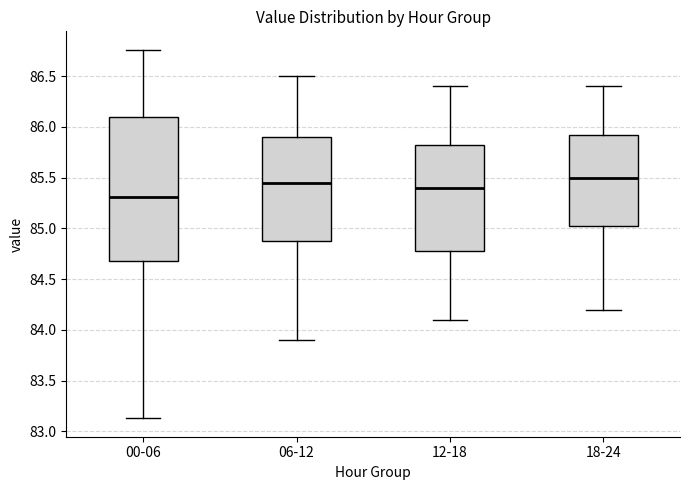

Reading left to right, read every box against the y-axis: the position of its median line, the range the box covers, and the ends of its whiskers. The values are not printed on the chart, so give them approximately, as read against the axis.

00-06: median 85.30, box 84.70 to 86.10, whiskers 83.15 to 86.75
06-12: median 85.45, box 84.90 to 85.90, whiskers 83.90 to 86.50
12-18: median 85.40, box 84.80 to 85.85, whiskers 84.10 to 86.40
18-24: median 85.50, box 85.05 to 85.95, whiskers 84.20 to 86.40